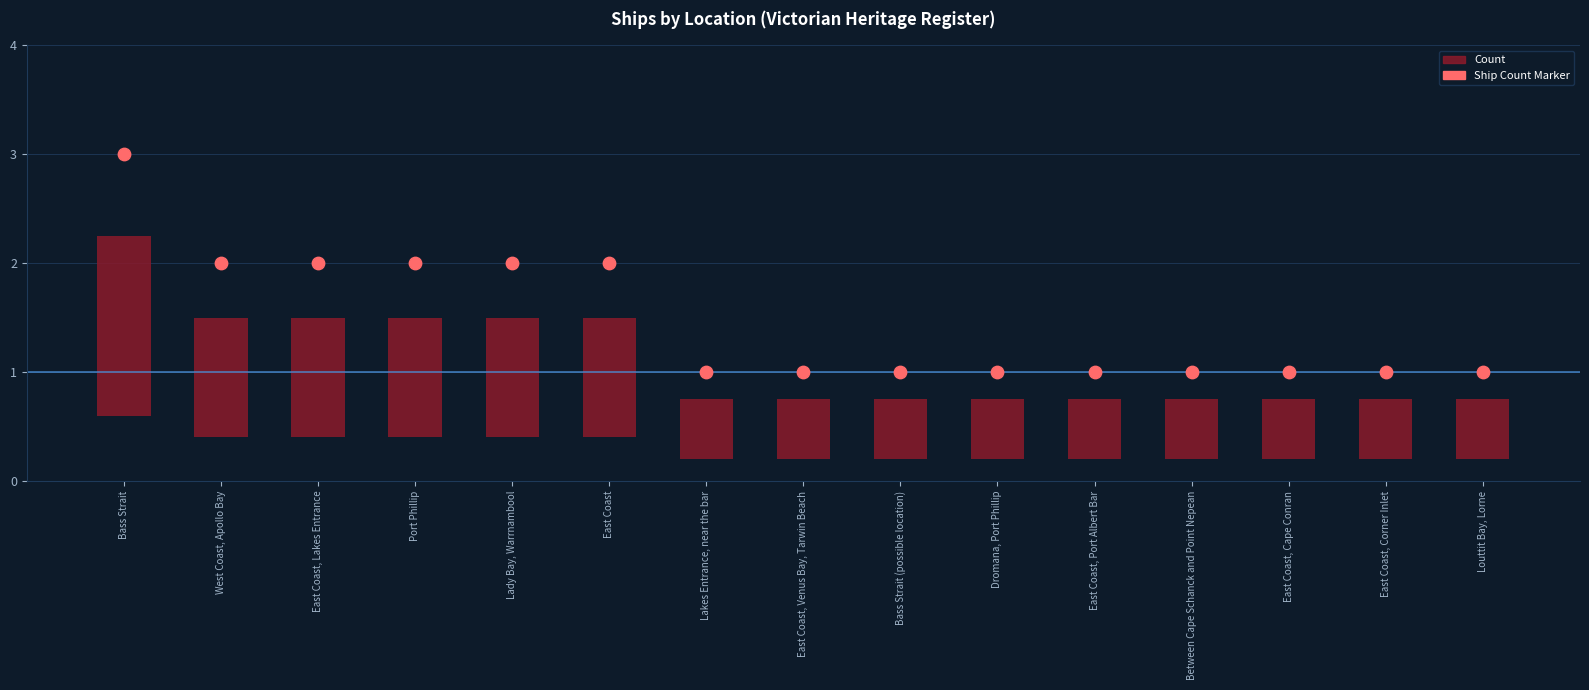

Is the value of Ship Count Marker at Port Phillip greater than the value of Count at Louttit Bay, Lorne?

Yes